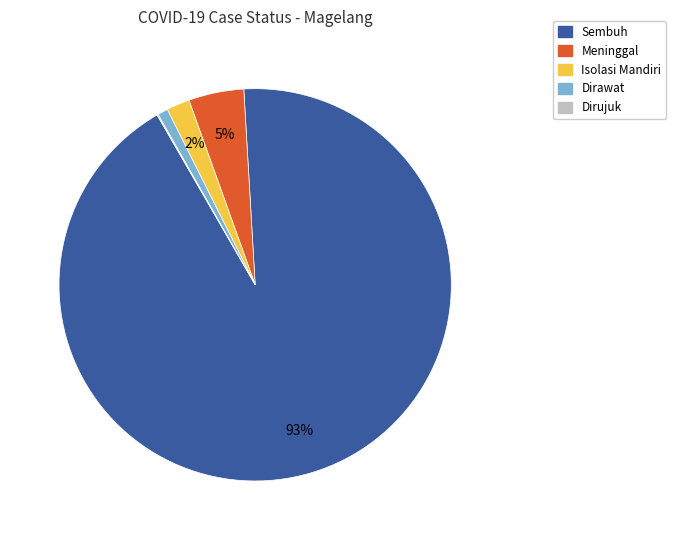

Which slice represents more than half of the pie?

Sembuh